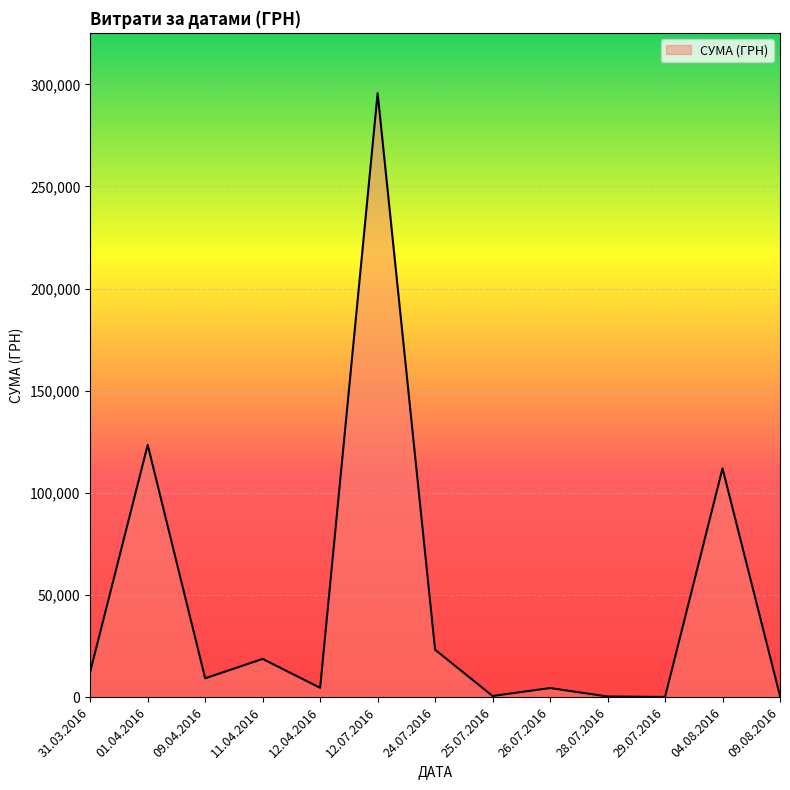

Which has a higher value, 24.07.2016 or 11.04.2016?

24.07.2016